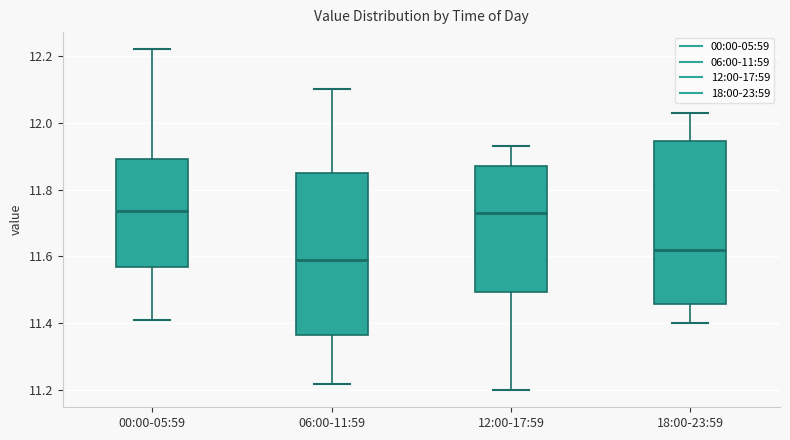

Reading left to right, read every box against the y-axis: the position of its median line, the range the box covers, and the ends of its whiskers. The values are not printed on the chart, so give them approximately, as read against the axis.

00:00-05:59: median 11.74, box 11.56 to 11.90, whiskers 11.42 to 12.22
06:00-11:59: median 11.60, box 11.36 to 11.86, whiskers 11.22 to 12.10
12:00-17:59: median 11.74, box 11.50 to 11.88, whiskers 11.20 to 11.94
18:00-23:59: median 11.62, box 11.46 to 11.94, whiskers 11.40 to 12.04